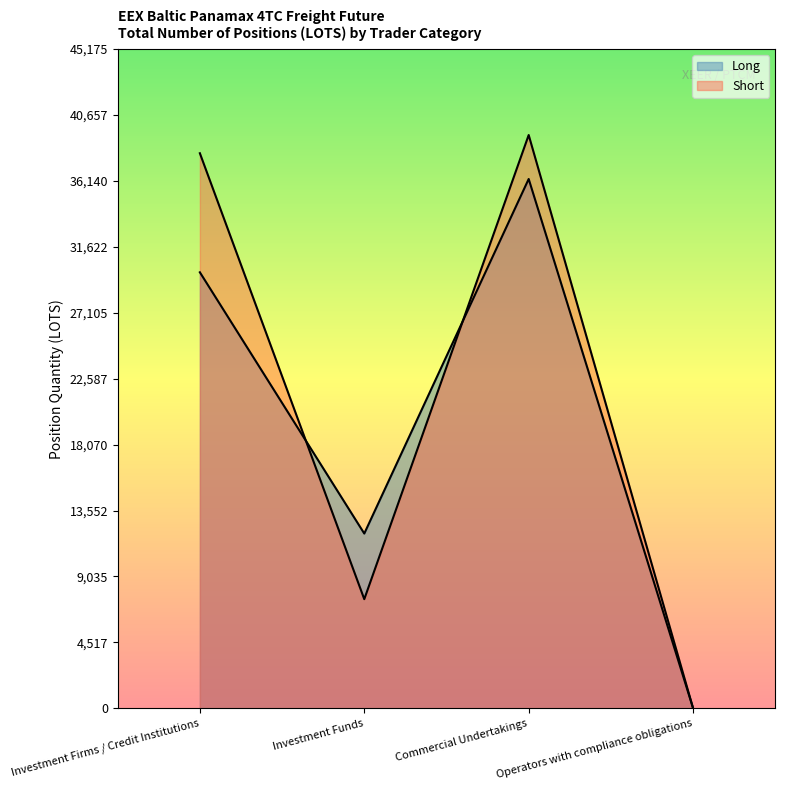

How many lines are shown in the chart?

2